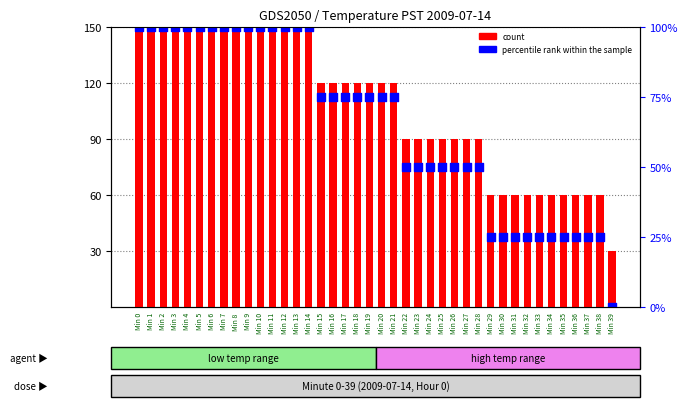

What is the total value across all series at Min 14?

300.0